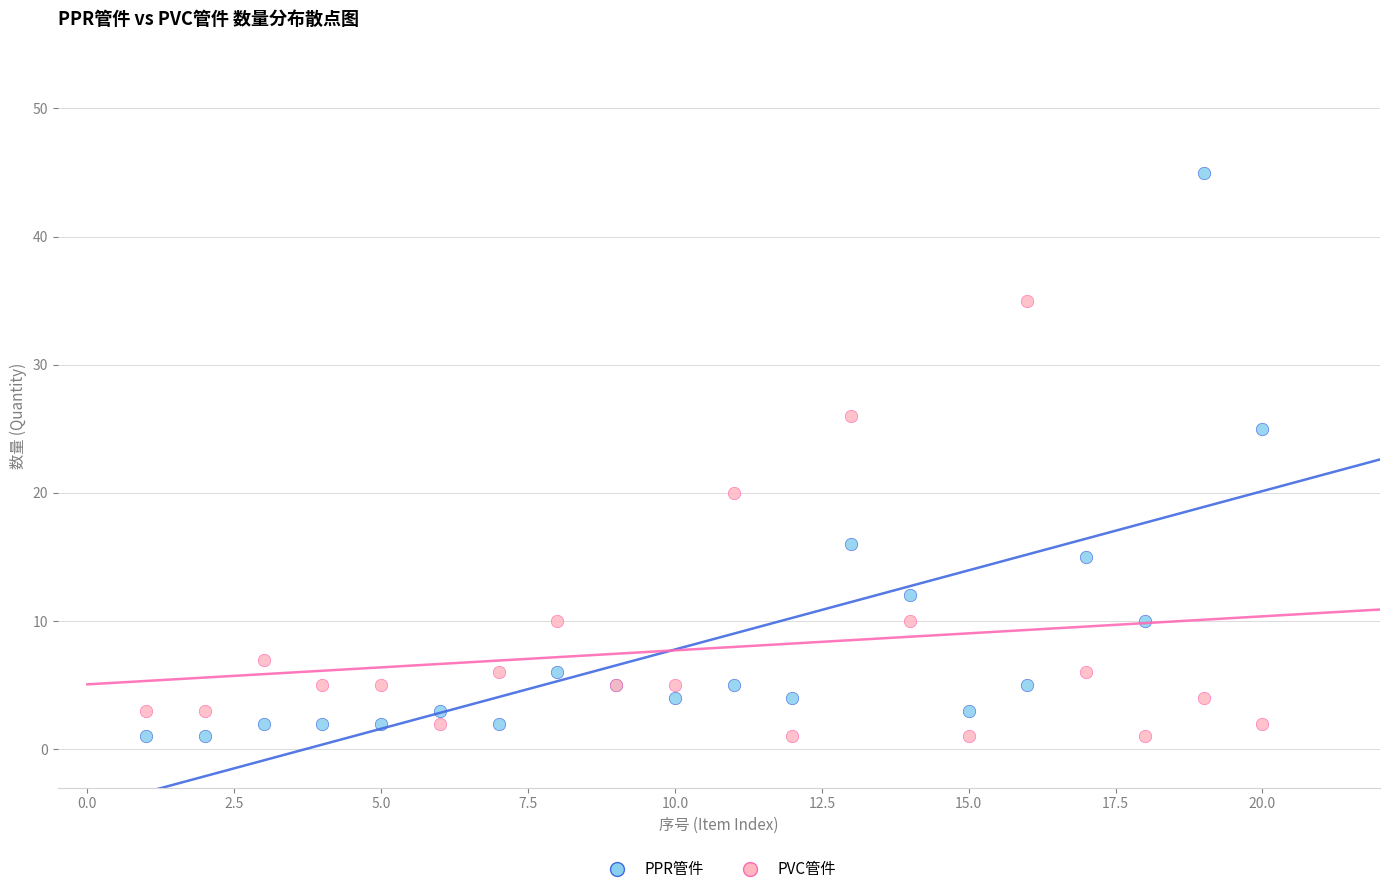

What is the X range (max minus min) for the scatter plot?

19